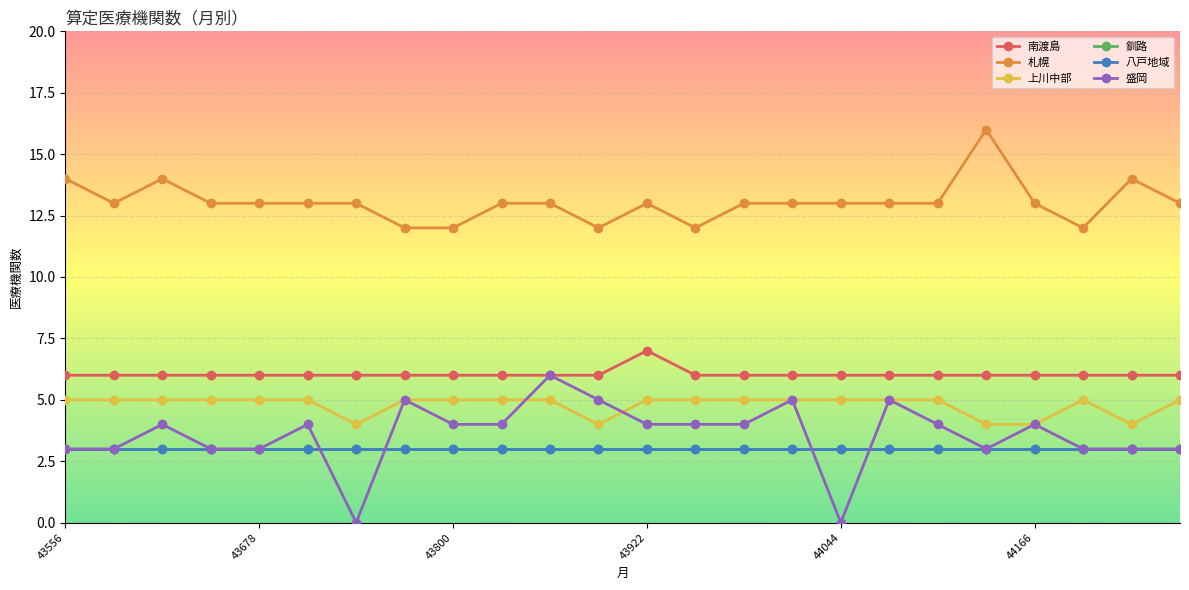

Does the chart have visible grid lines?

Yes